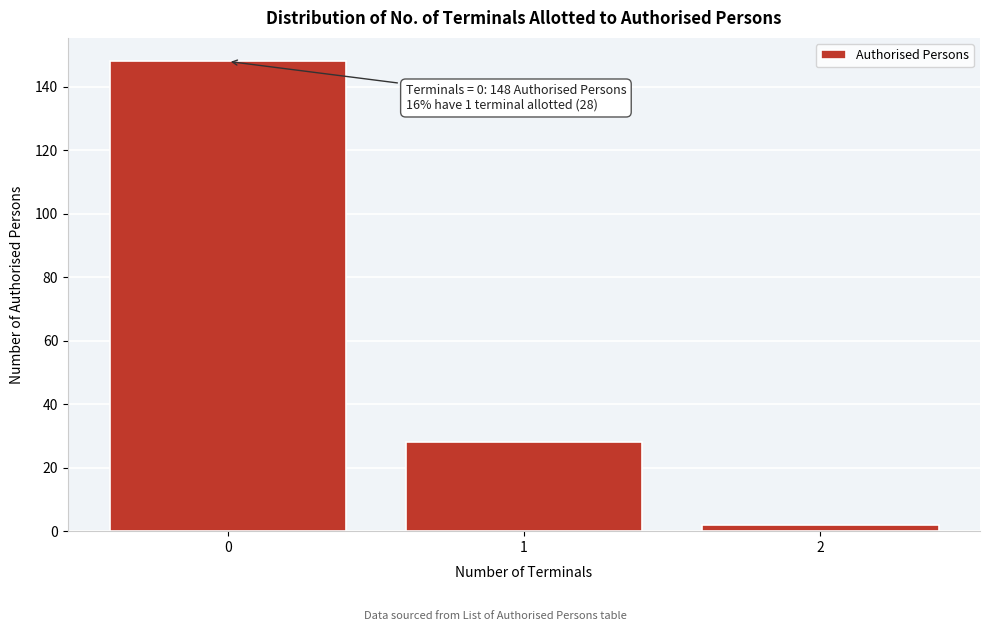

Reading left to right, extract all data points from this chart.

0=148	1=28	2=2